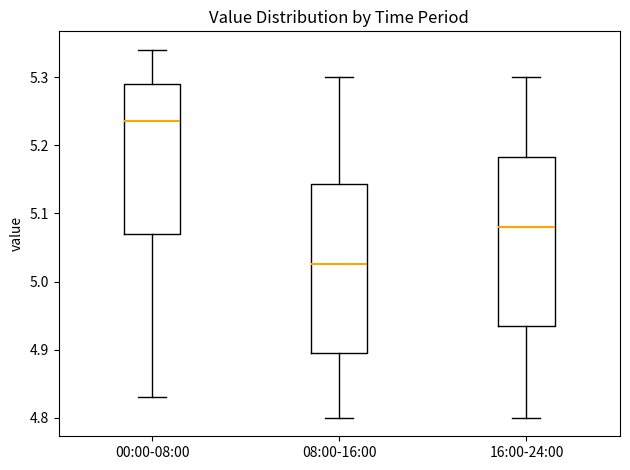

Reading left to right, transcribe this box plot: for each box, give where its median line is, the range the box spans, and where its two whiskers end, as read against the y-axis. The values are not printed on the chart, so give them approximately, as read against the axis.

00:00-08:00: median 5.24, box 5.07 to 5.29, whiskers 4.83 to 5.34
08:00-16:00: median 5.03, box 4.90 to 5.14, whiskers 4.80 to 5.30
16:00-24:00: median 5.08, box 4.94 to 5.18, whiskers 4.80 to 5.30